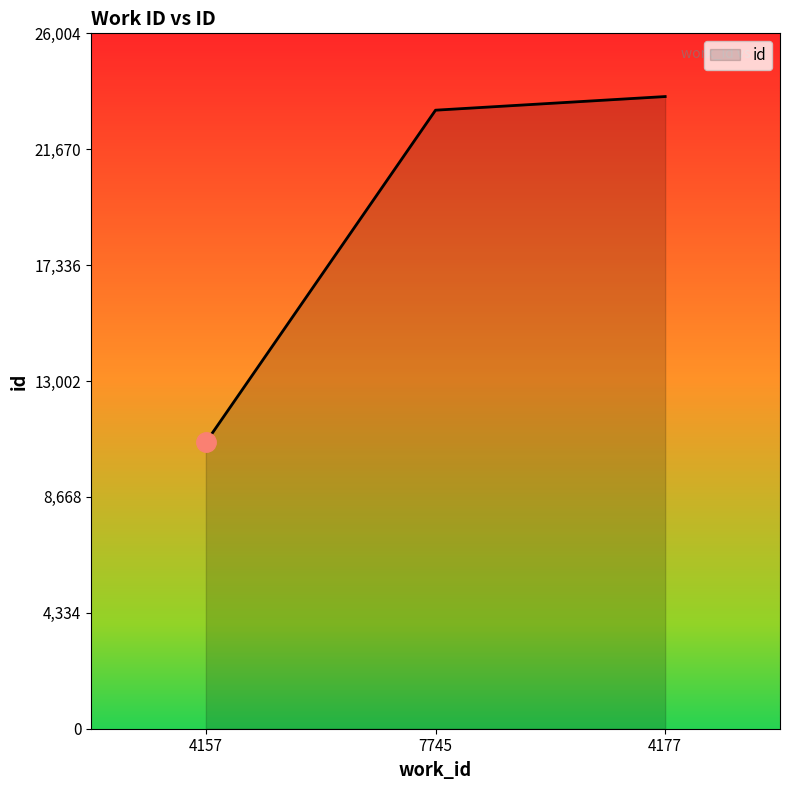

List the labels in order of value, largest first.

4177, 7745, 4157